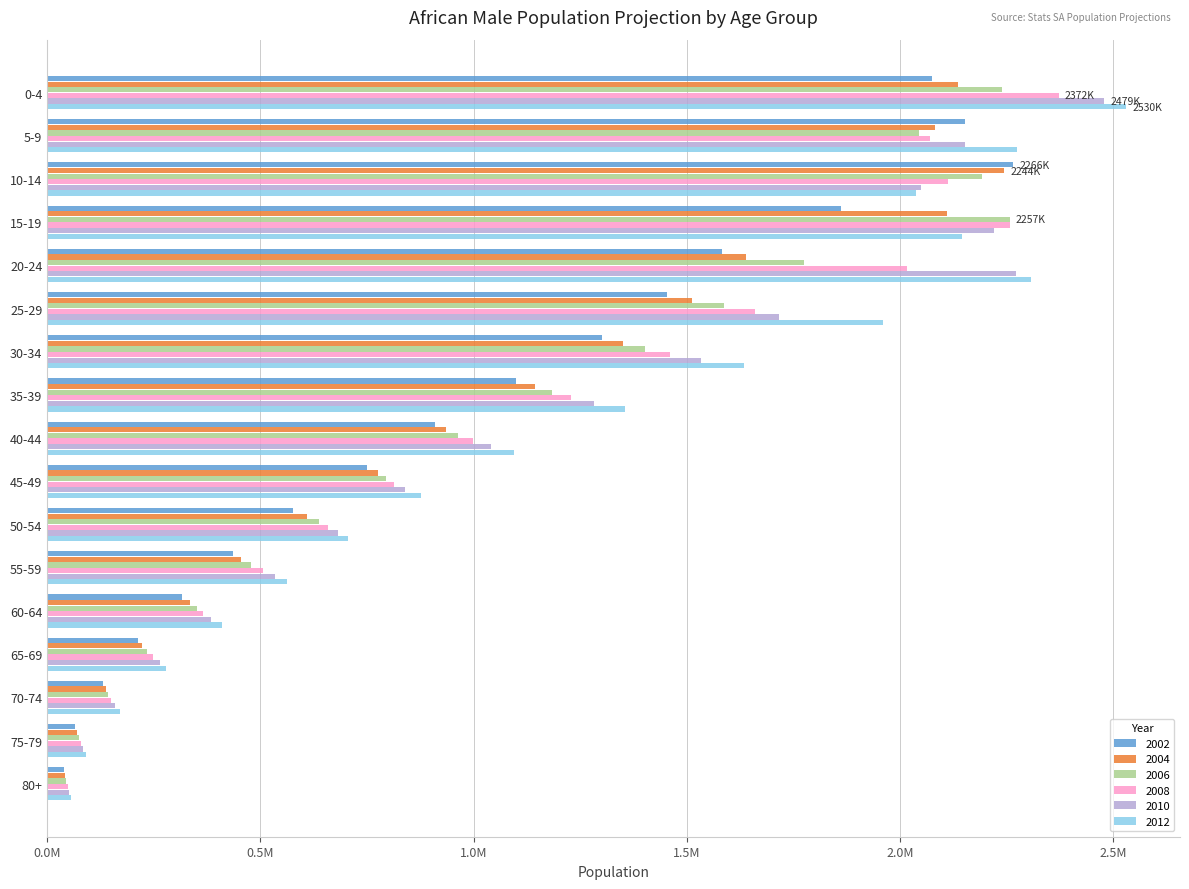

The value of 2002 at 5-9 is 2152195.8. True or false?

True